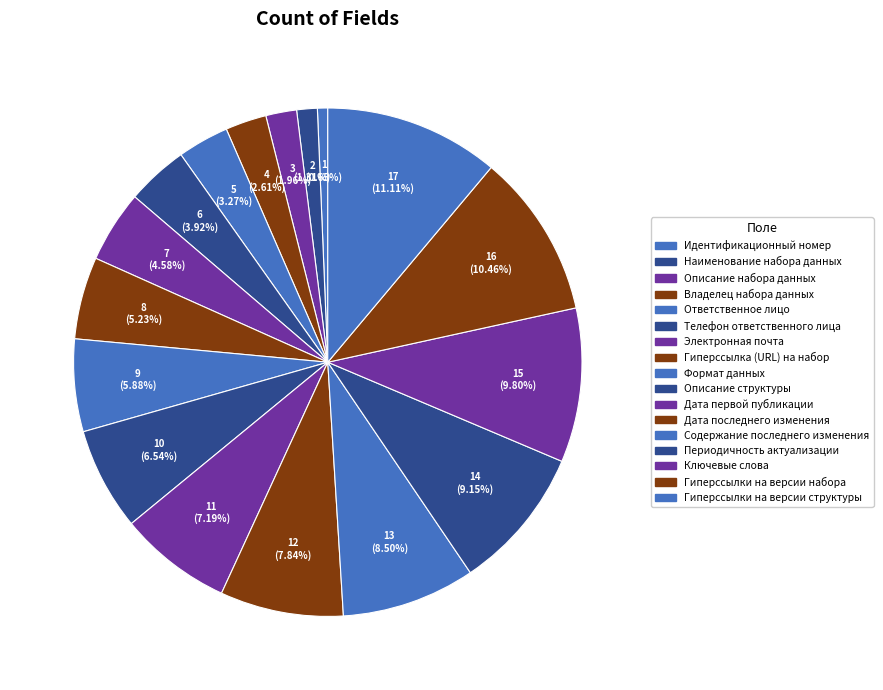

Which slice is the largest?

Гиперссылки на версии структуры